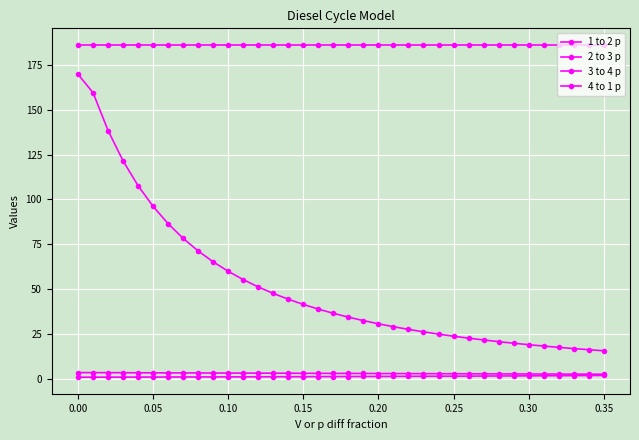

Does the chart have visible grid lines?

Yes